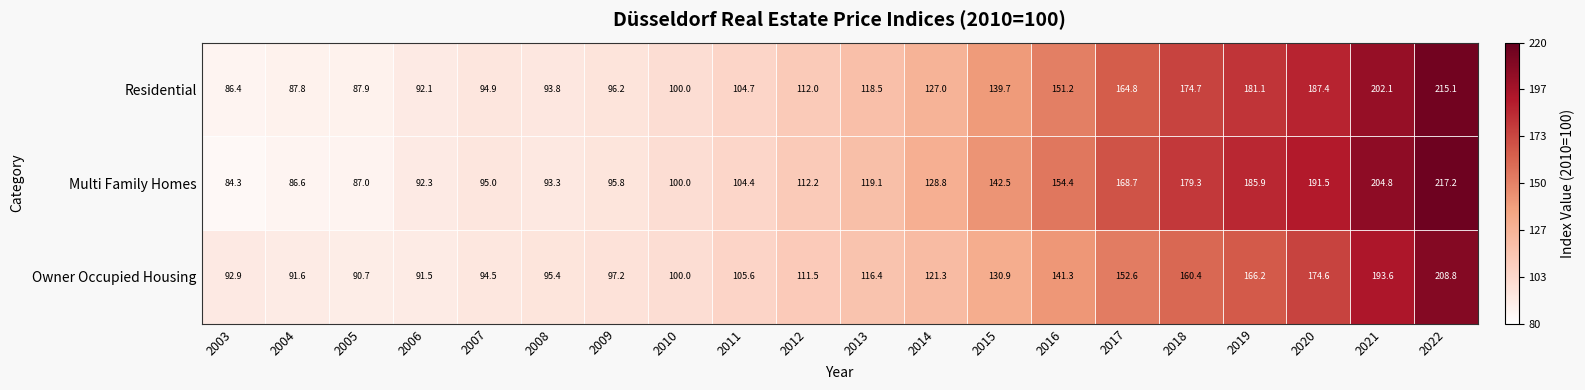

What is the sum of the Owner Occupied Housing values at 2007 and 2013?

210.9